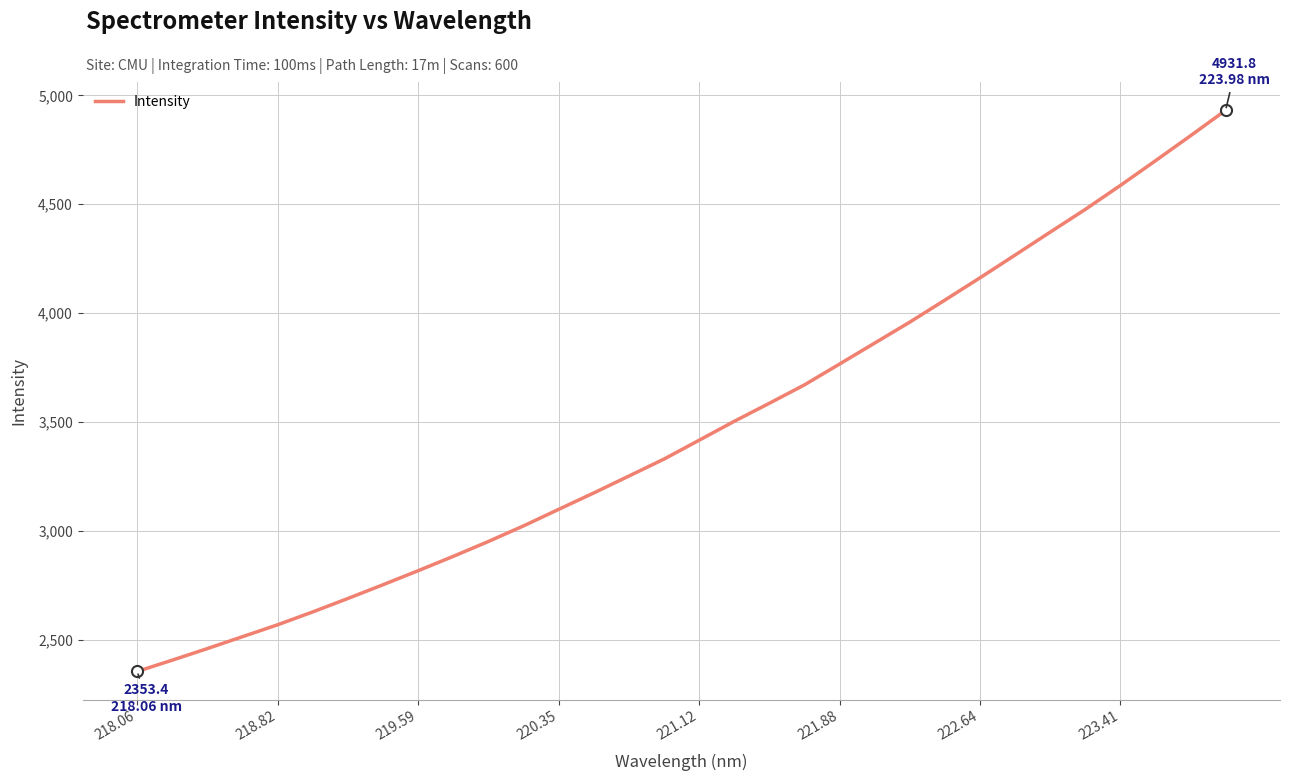

What is the minimum value shown in the chart?

2353.4